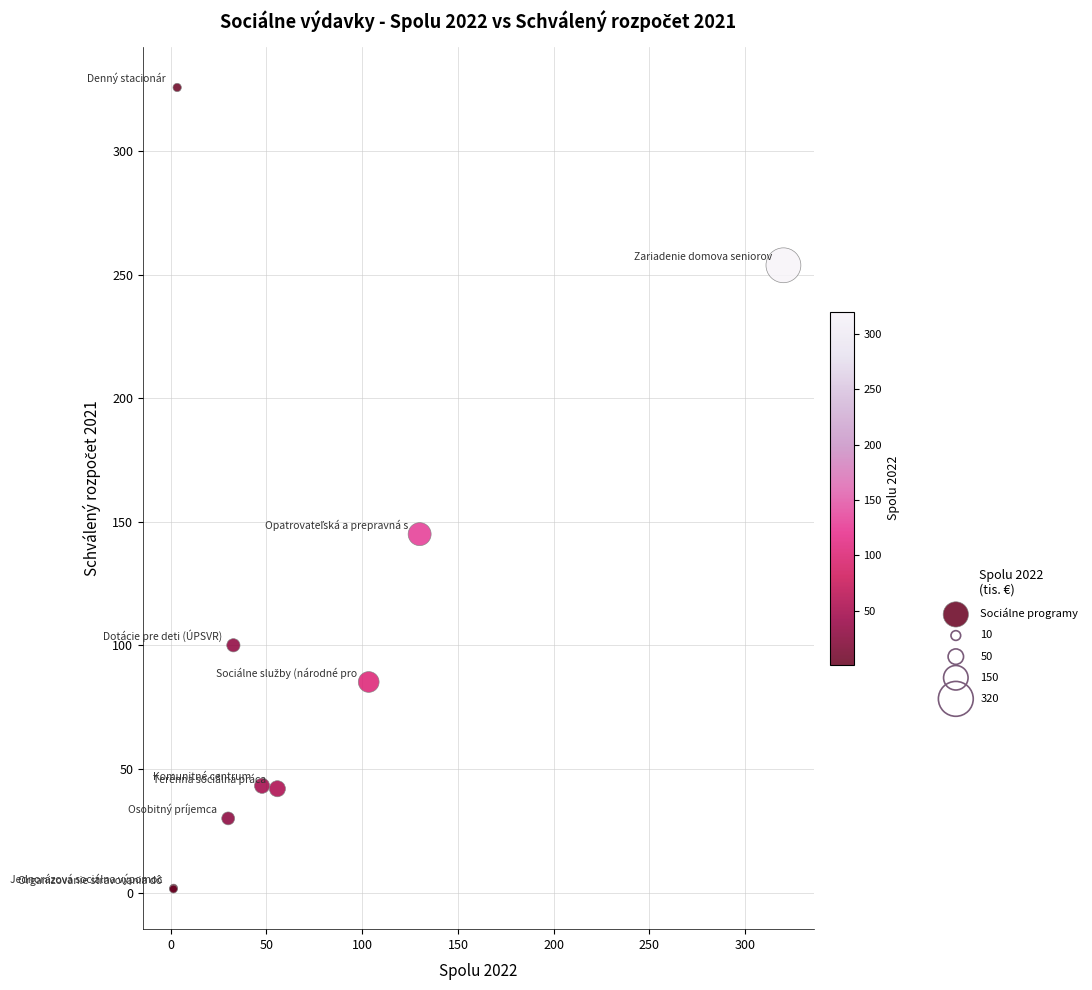

What Y value in the scatter plot is closest to 163?

145.0